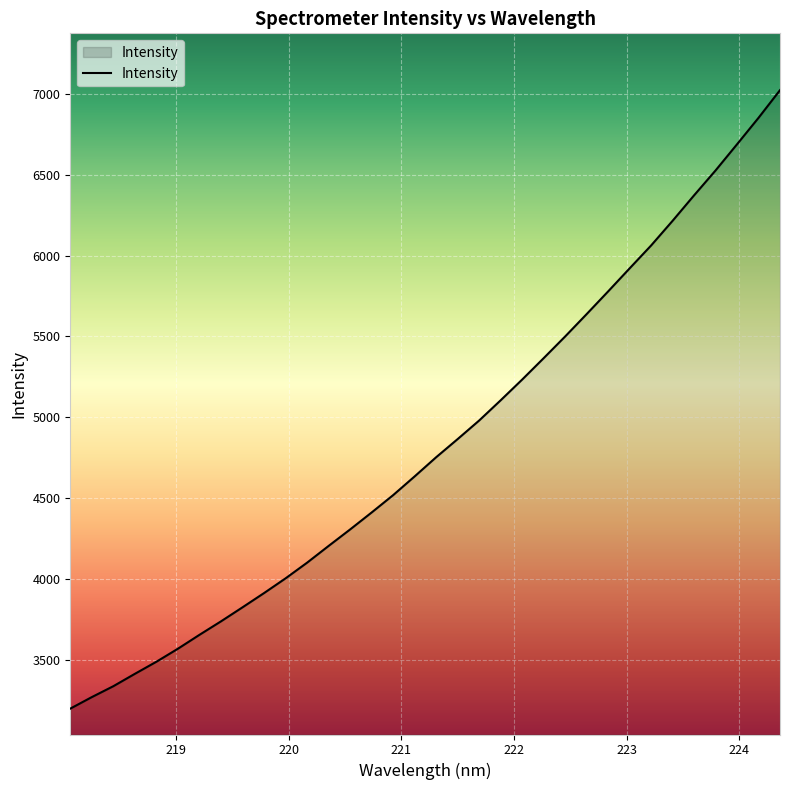

What is the smallest value displayed?

3199.4